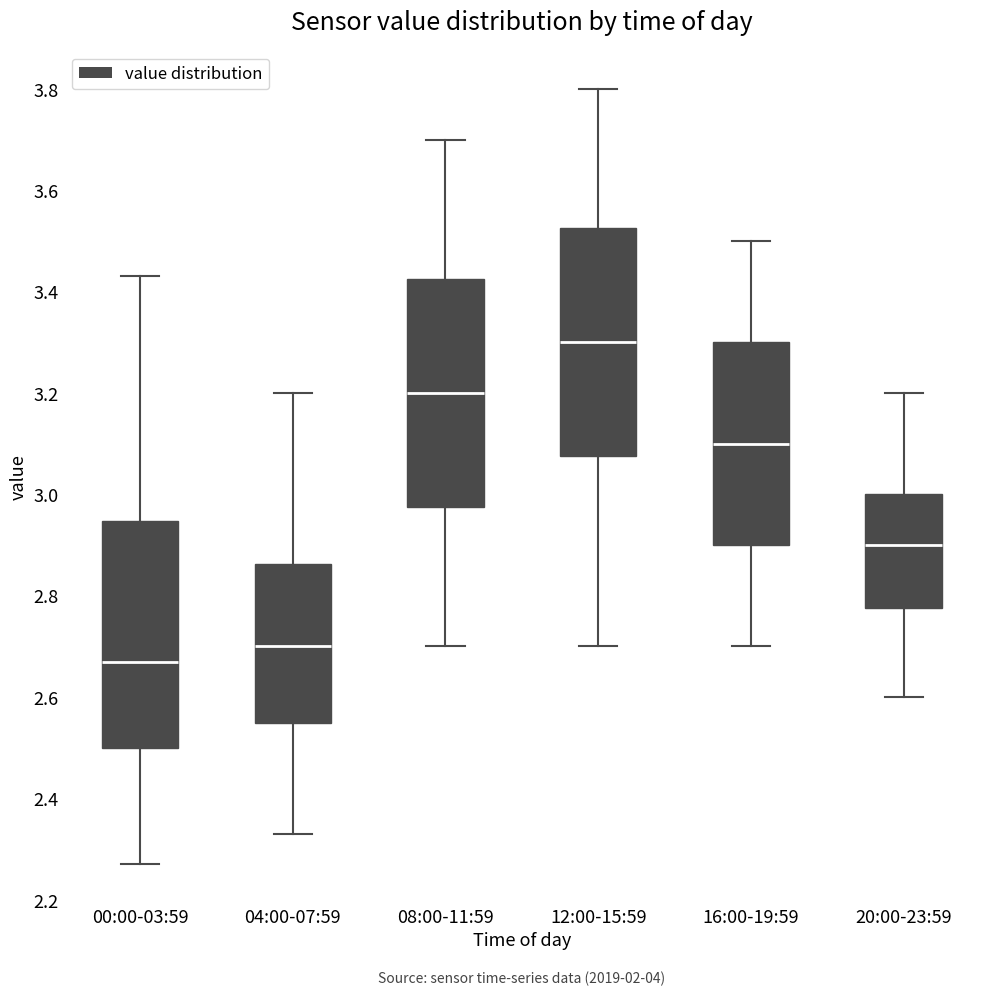

Where is the upper edge of the box for 12:00-15:59 on the y-axis? The values are not printed on the chart, so give them approximately, as read against the axis.

3.52